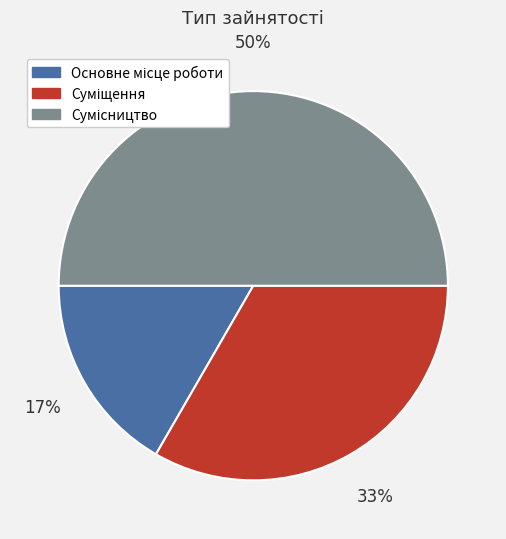

To the nearest percent, what is the difference between the largest and smallest slice percentages?

33%